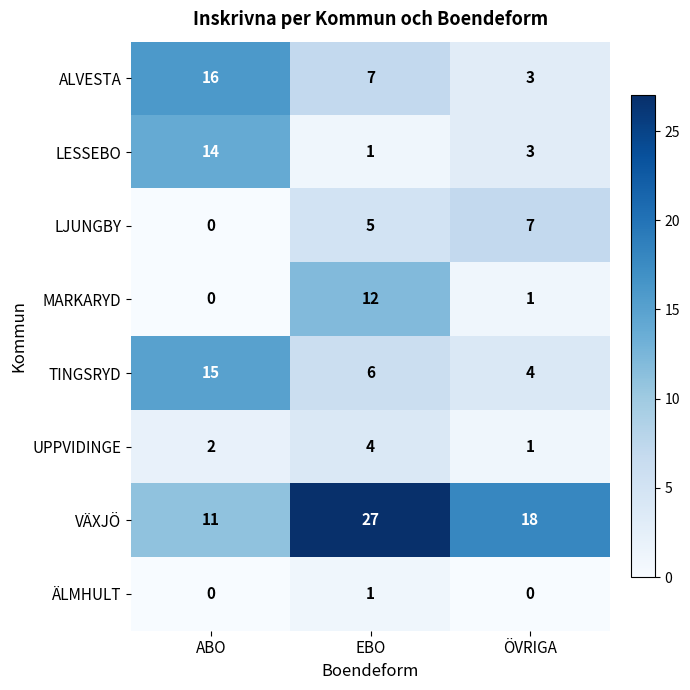

Read the MARKARYD value at EBO, to the nearest 10.

10